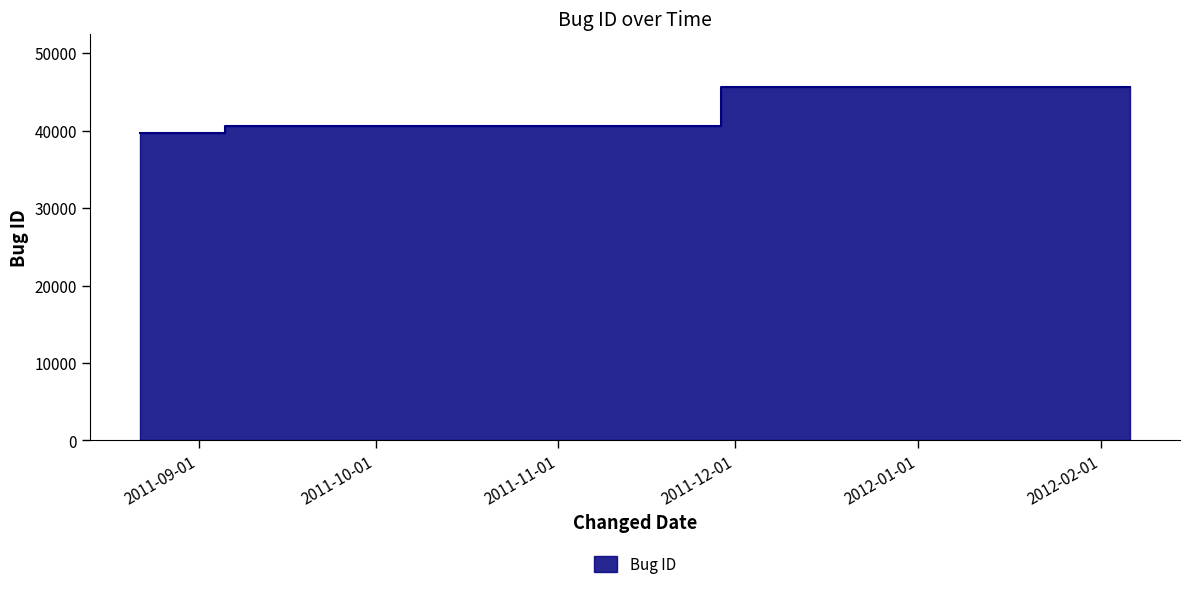

At which category does the chart reach its minimum across all series?

2011-08-22